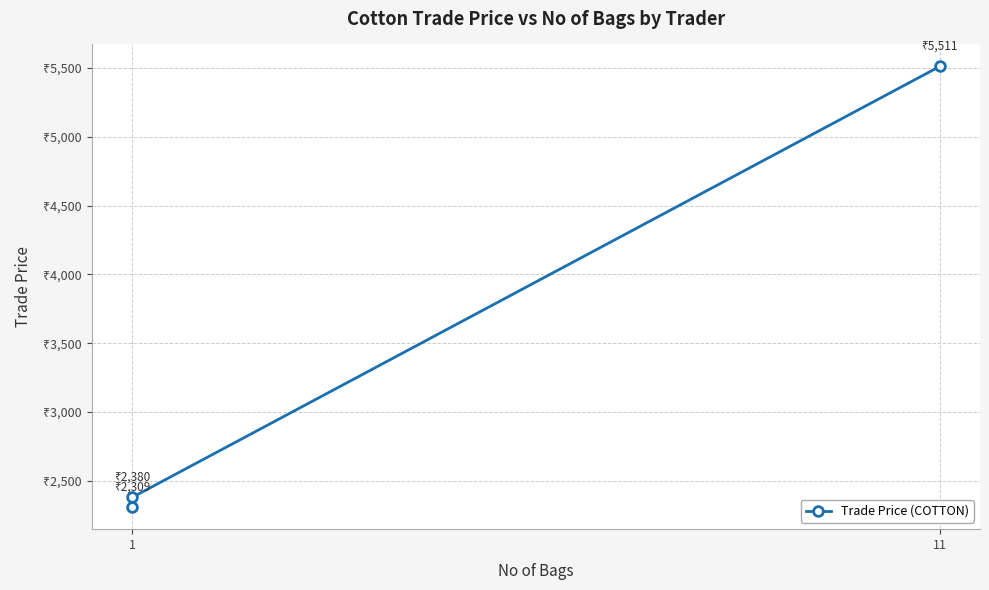

What is the difference between the second highest and minimum values?

70.9